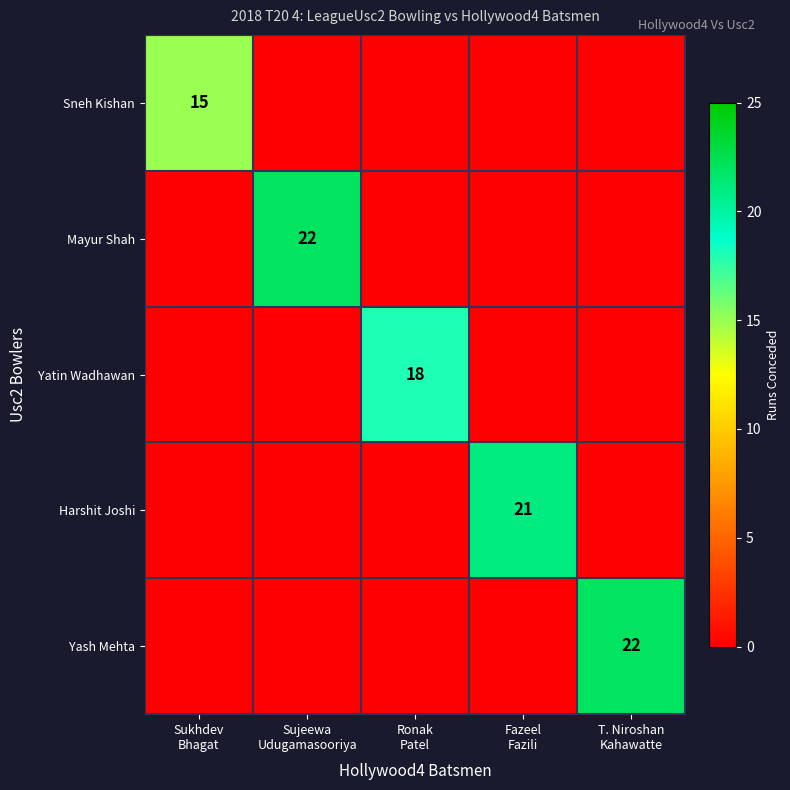

What is the highest value of the Yash Mehta series?

22